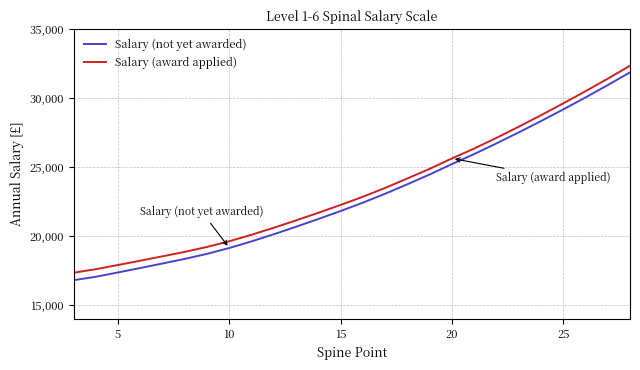

True or false: Salary (award applied) has more than 2 points higher than both neighbors.

False